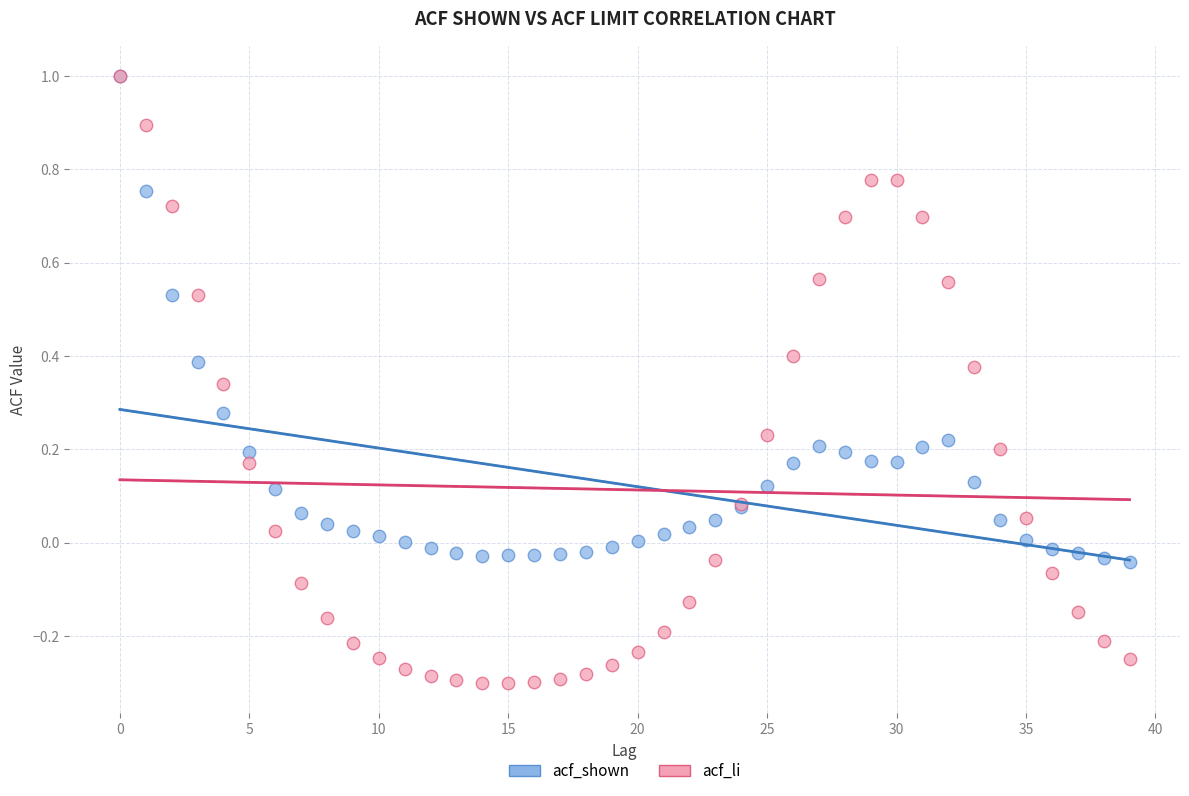

Which series has the largest Y range (max minus min)?

acf_li